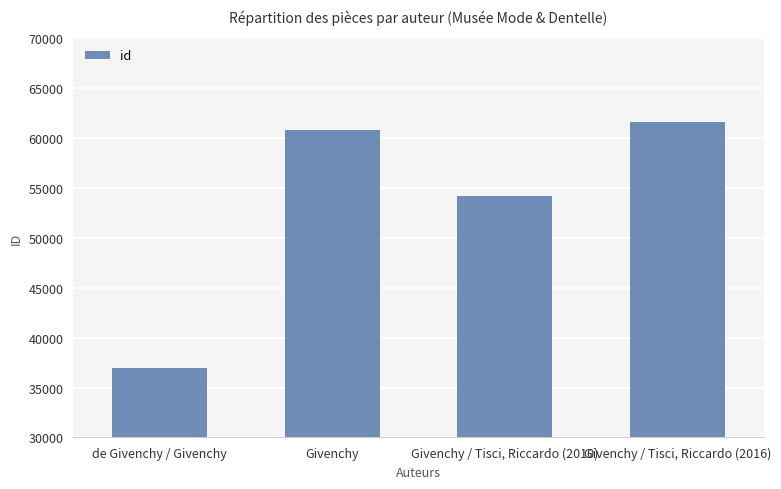

What is the value of the 2nd bar from the left?

60778